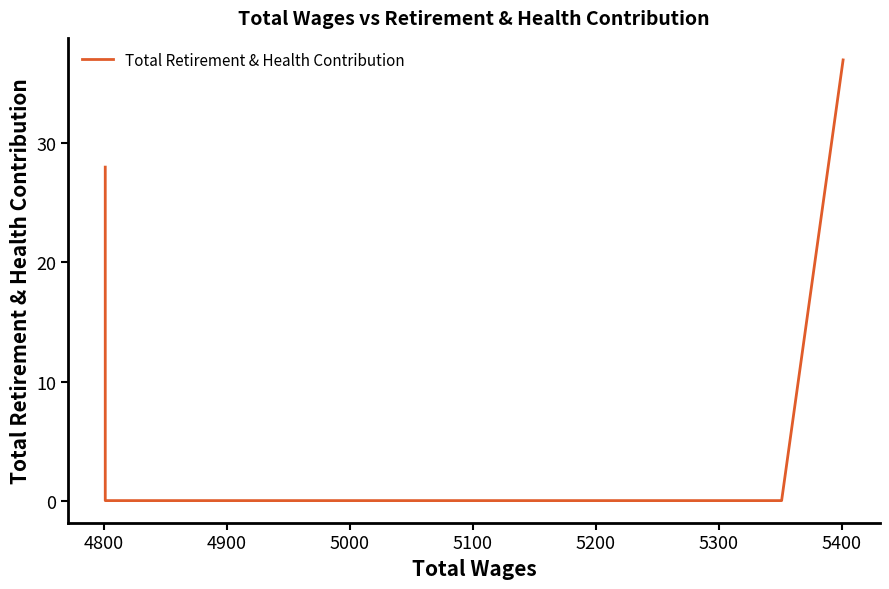

Where is the data nearest to the value 18?

4800